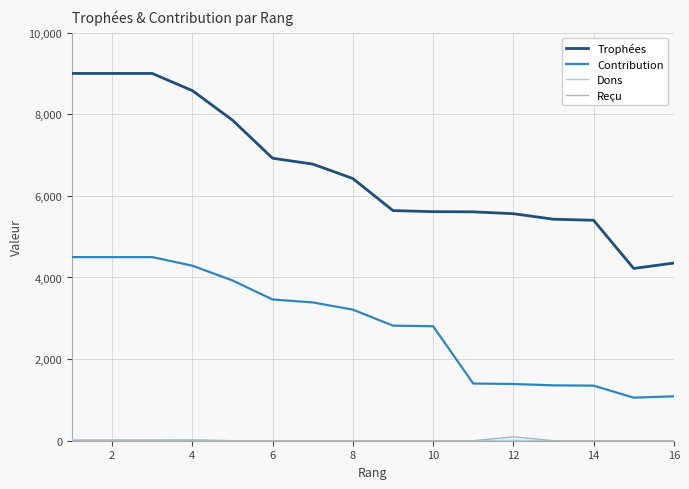

Which series has the widest spread of values?

Trophées